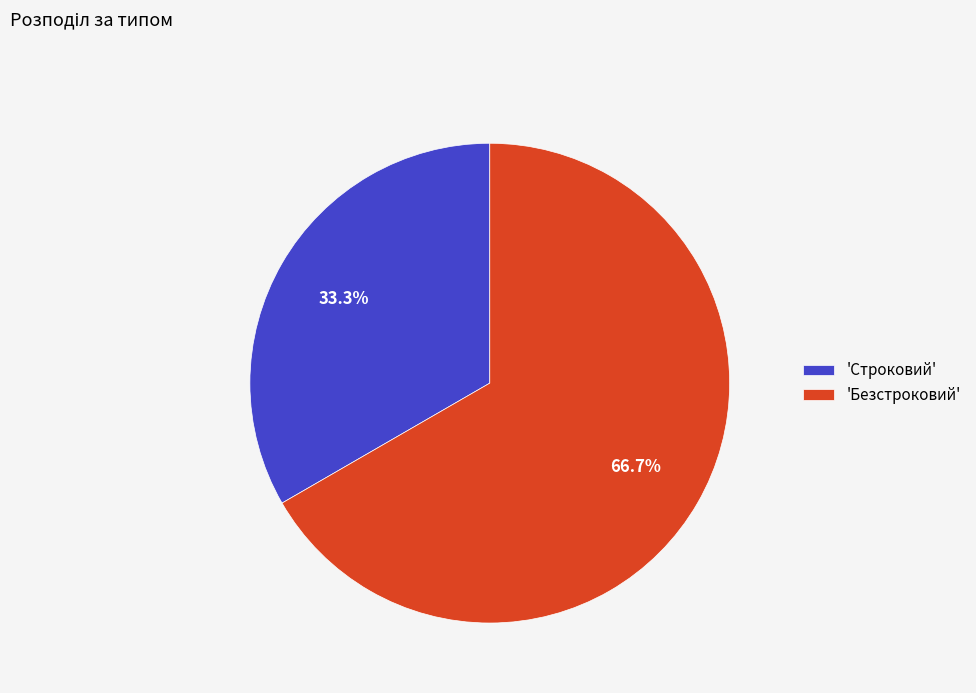

What is the largest slice in the pie chart?

'Безстроковий'